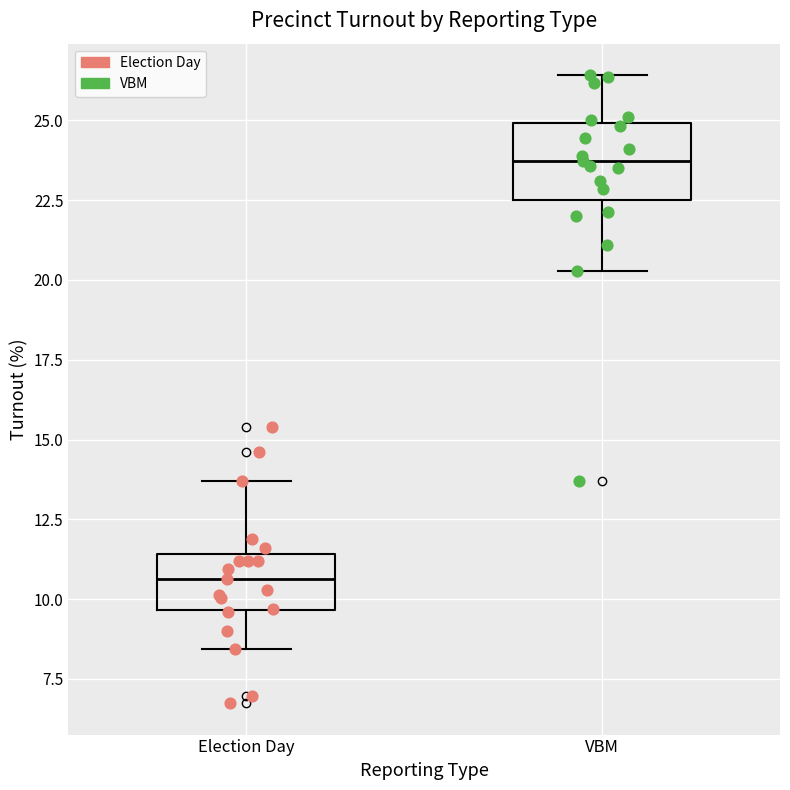

Which box's median line is the highest?

VBM